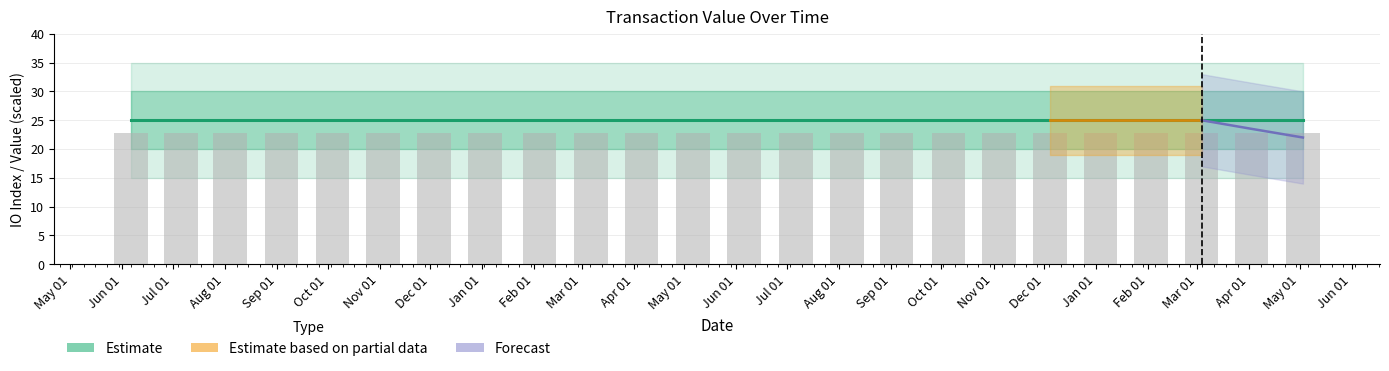

Reading right to left, transcribe all the data shown in this chart.

value: 23=0.2	22=0.2	21=0.2	20=0.2	19=0.2	18=0.2	17=0.2	16=0.2	15=0.2	14=0.2	13=0.2	12=0.2	11=0.2	10=0.2	9=0.2	8=0.2	7=0.2	6=0.2	5=0.2	4=0.2	3=0.2	2=0.2	1=0.2	0=0.2
io_index: 23=25.0	22=25.0	21=25.0	20=25.0	19=25.0	18=25.0	17=25.0	16=25.0	15=25.0	14=25.0	13=25.0	12=25.0	11=25.0	10=25.0	9=25.0	8=25.0	7=25.0	6=25.0	5=25.0	4=25.0	3=25.0	2=25.0	1=25.0	0=25.0